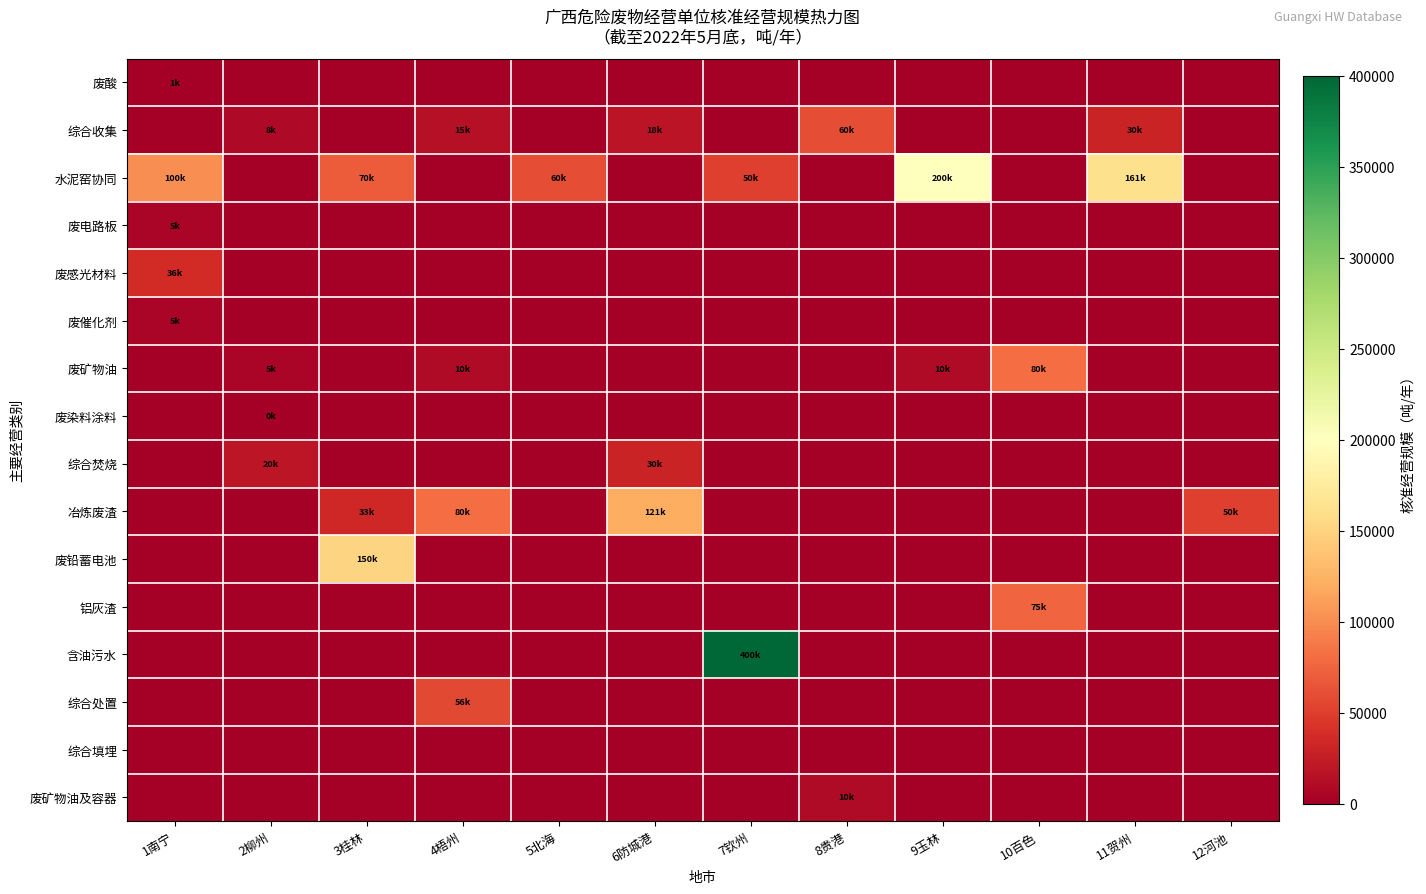

At how many categories does at least one series exceed 349252?

1